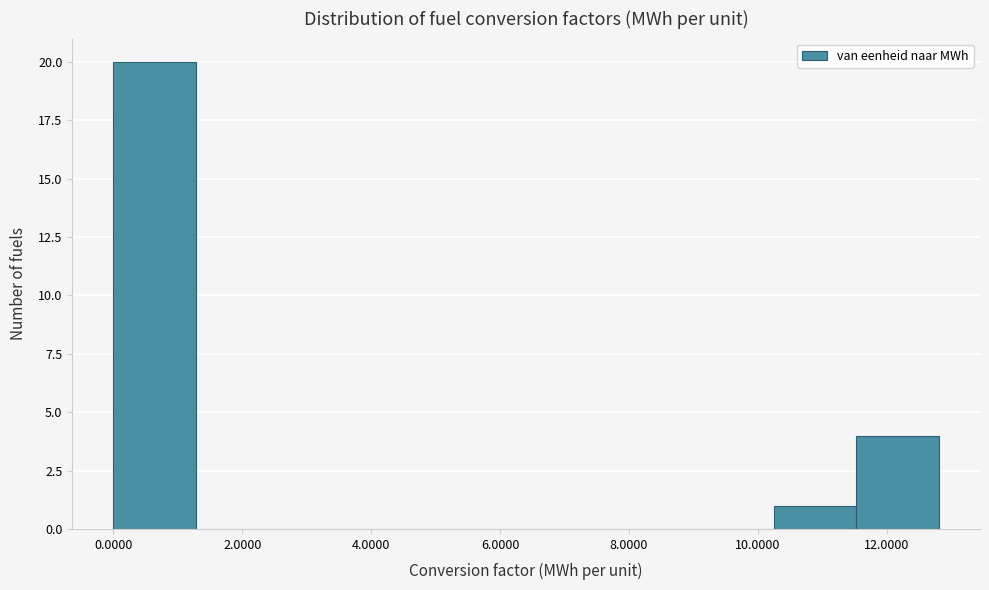

How tall is the bar that spans 0.0 to 1.2 on the x-axis? Neither the bar edges nor the heights are printed on the chart, so give them approximately, as read against the axes.

20